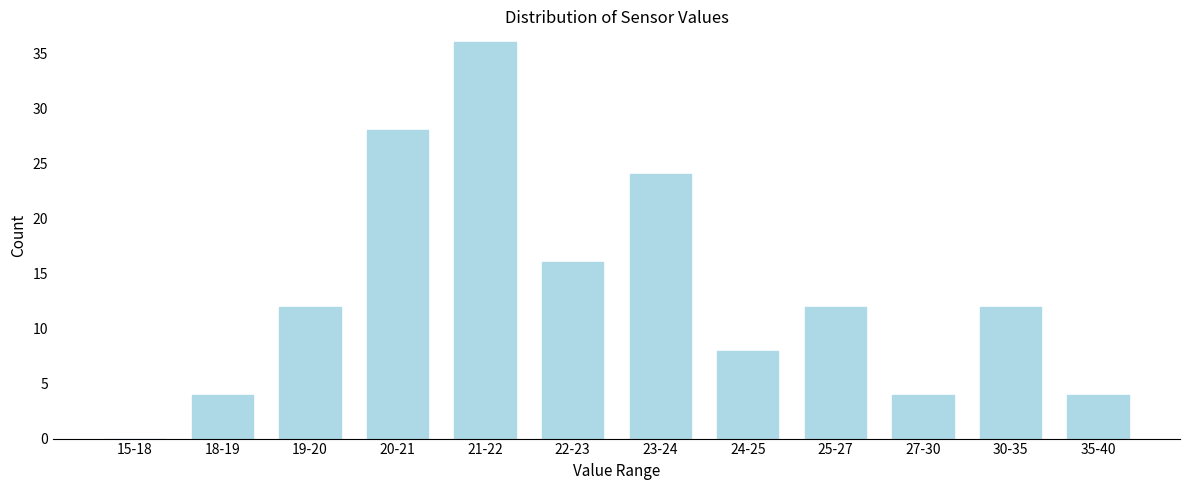

Reading left to right, list all the values displayed in this chart.

15-18=0	18-19=4	19-20=12	20-21=28	21-22=36	22-23=16	23-24=24	24-25=8	25-27=12	27-30=4	30-35=12	35-40=4